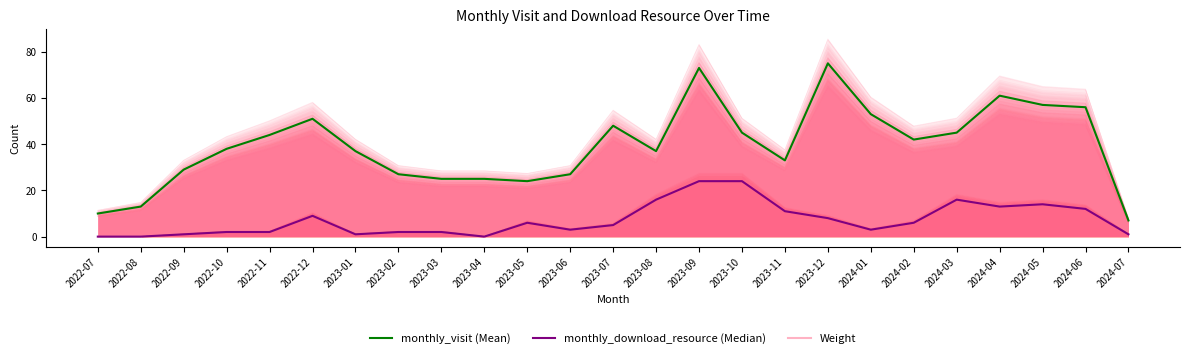

What is the label of the 19th point from the right?

2023-01